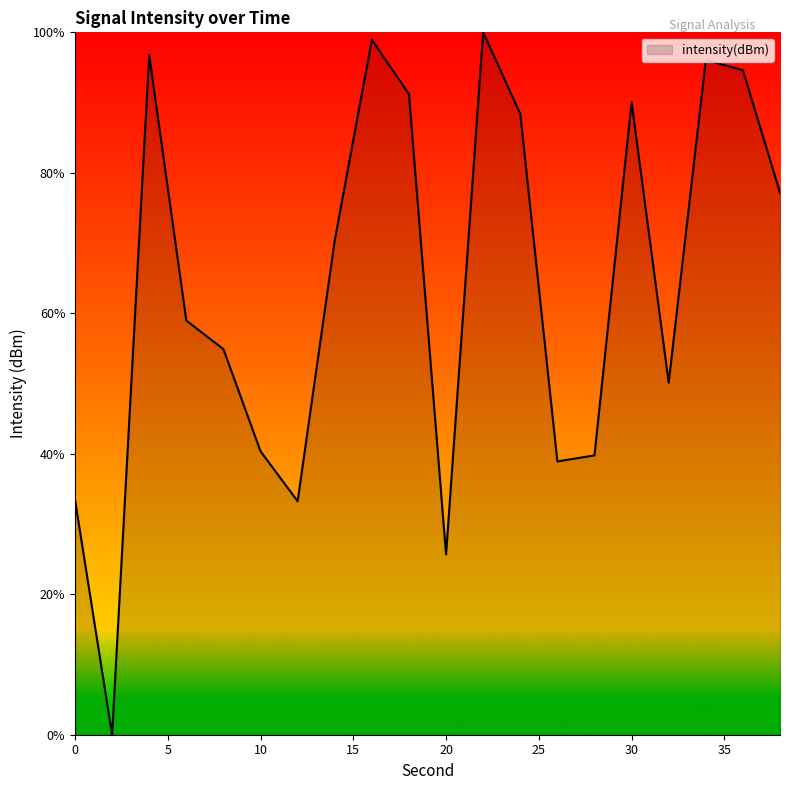

What is the greatest value displayed?

100.0